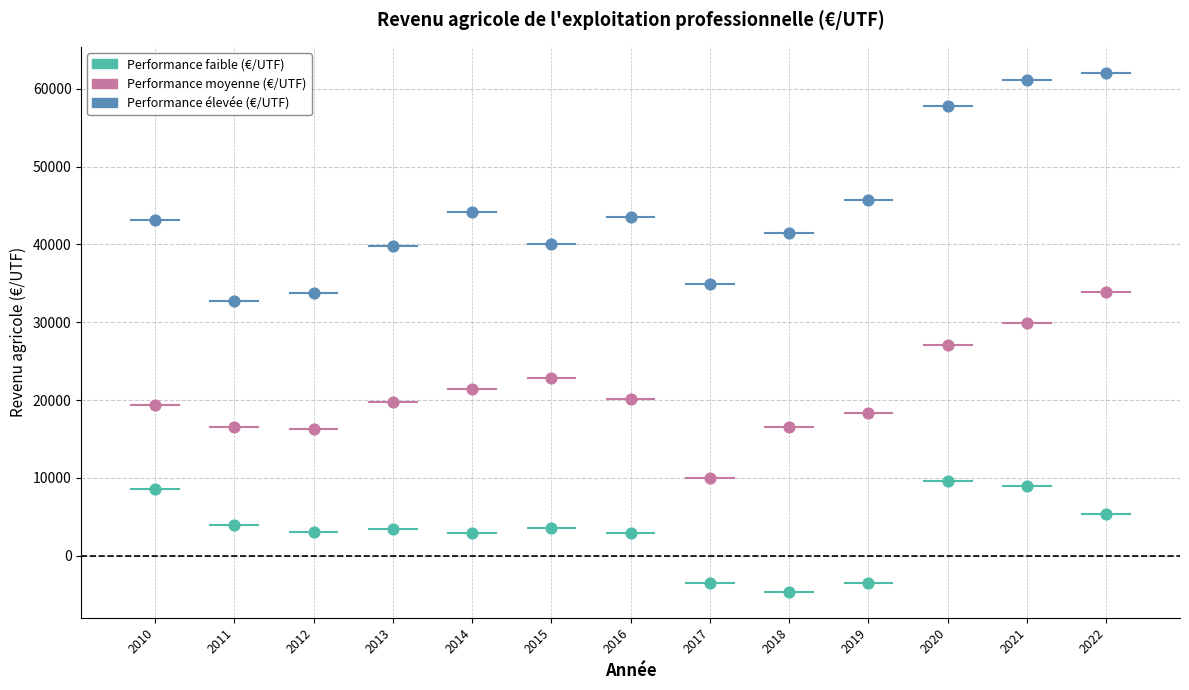

Which series reaches the minimum Y coordinate?

Performance faible (€/UTF)